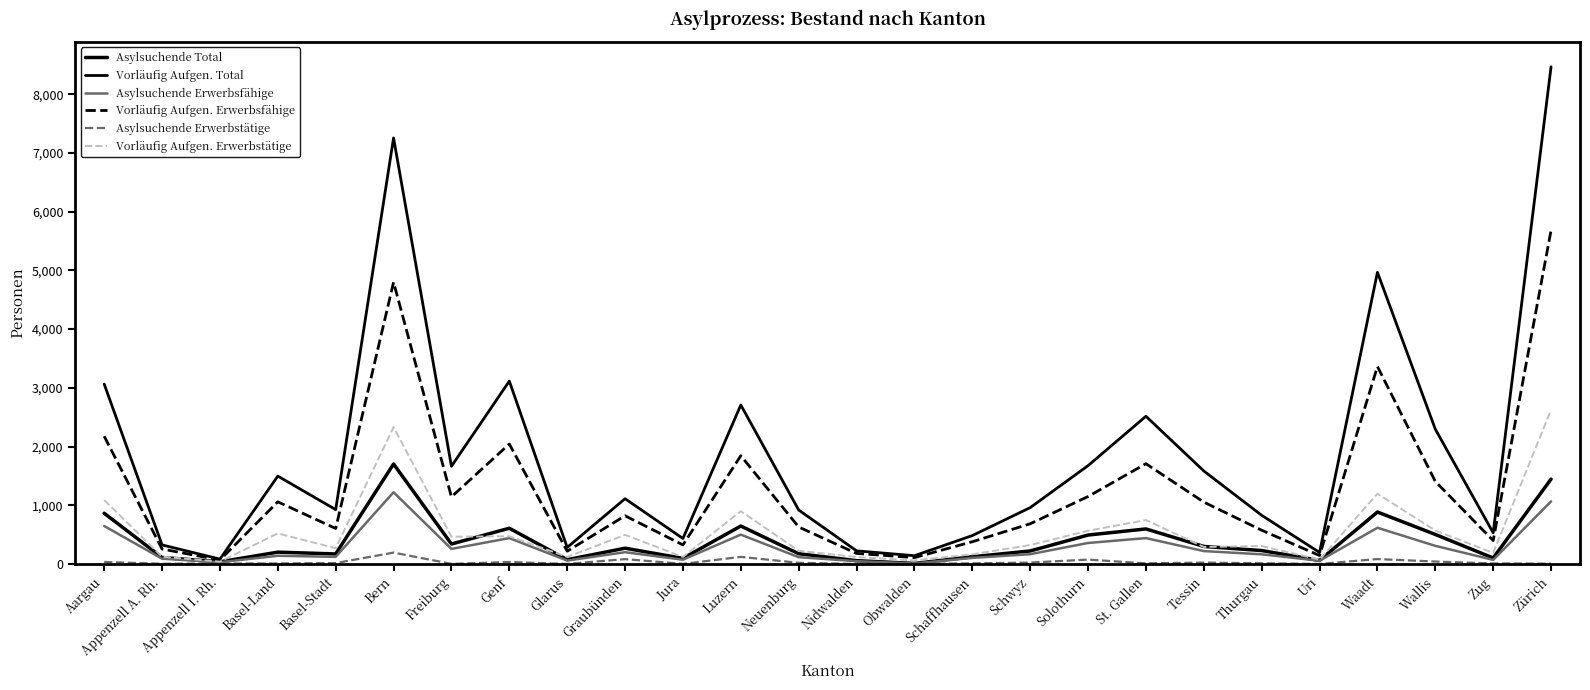

How many interior local valleys does the Asylsuchende Erwerbsfähige series have?

8